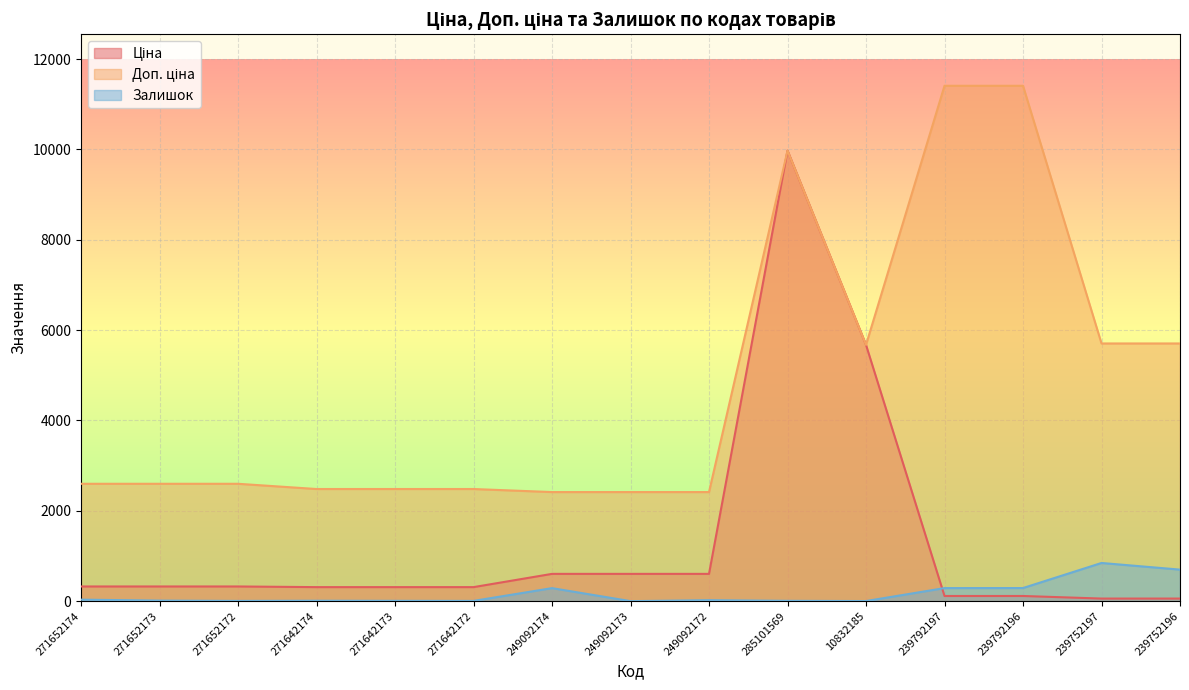

Reading left to right, what are all the values shown in this chart?

Ціна: 271652174=324.8	271652173=324.8	271652172=324.8	271642174=310.3	271642173=310.3	271642172=310.3	249092174=603.7	249092173=603.7	249092172=603.7	285101569=9975.0	10832185=5673.8	239792197=114.1	239792196=114.1	239752197=57.0	239752196=57.0
Доп. ціна: 271652174=2598.3	271652173=2598.3	271652172=2598.3	271642174=2482.4	271642173=2482.4	271642172=2482.4	249092174=2414.8	249092173=2414.8	249092172=2414.8	285101569=9975.0	10832185=5673.8	239792197=11410.0	239792196=11410.0	239752197=5705.0	239752196=5705.0
Залишок: 271652174=33.0	271652173=12.0	271652172=5.0	271642174=9.0	271642173=7.0	271642172=5.0	249092174=288.0	249092173=0.0	249092172=21.0	285101569=7.0	10832185=2.0	239792197=289.0	239792196=290.0	239752197=845.0	239752196=698.0